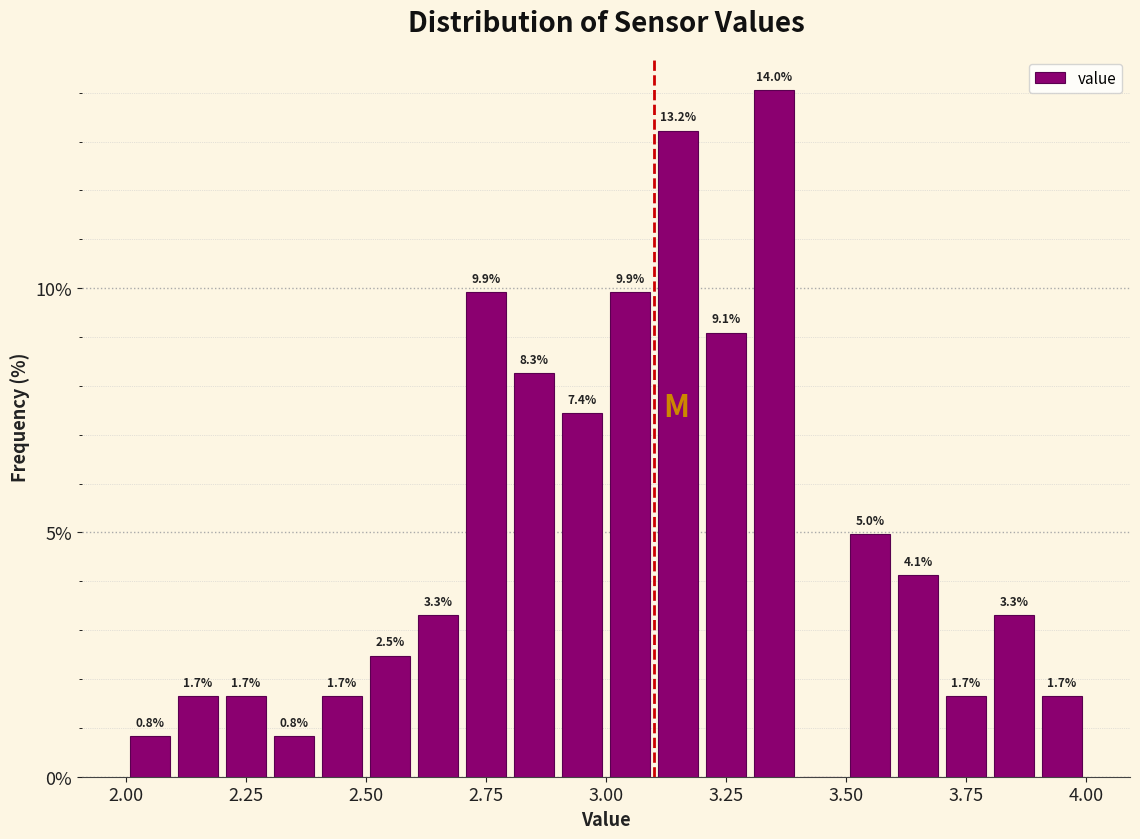

Around what value on the x-axis is the tallest bar? Give the approximate position of its centre, as read against the axis.

3.35